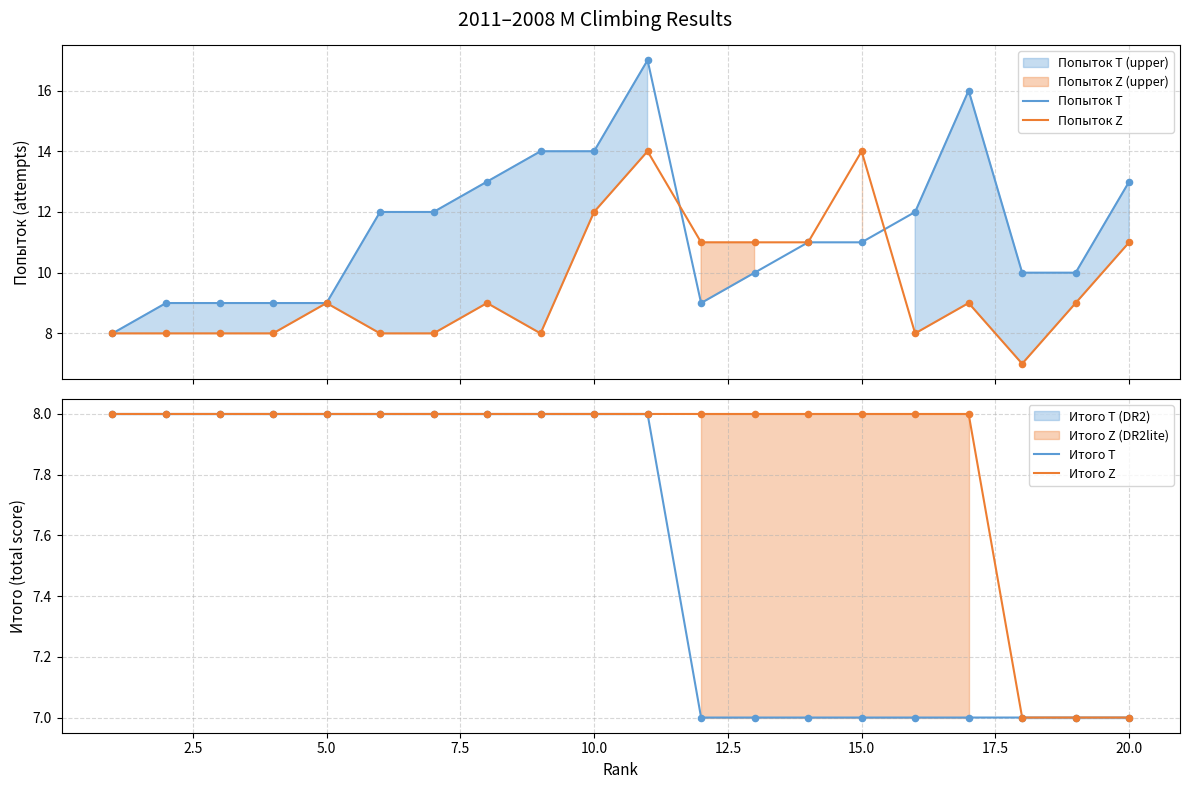

What are all the series names shown in the legend?

Попыток T, Попыток Z, Итого T, Итого Z